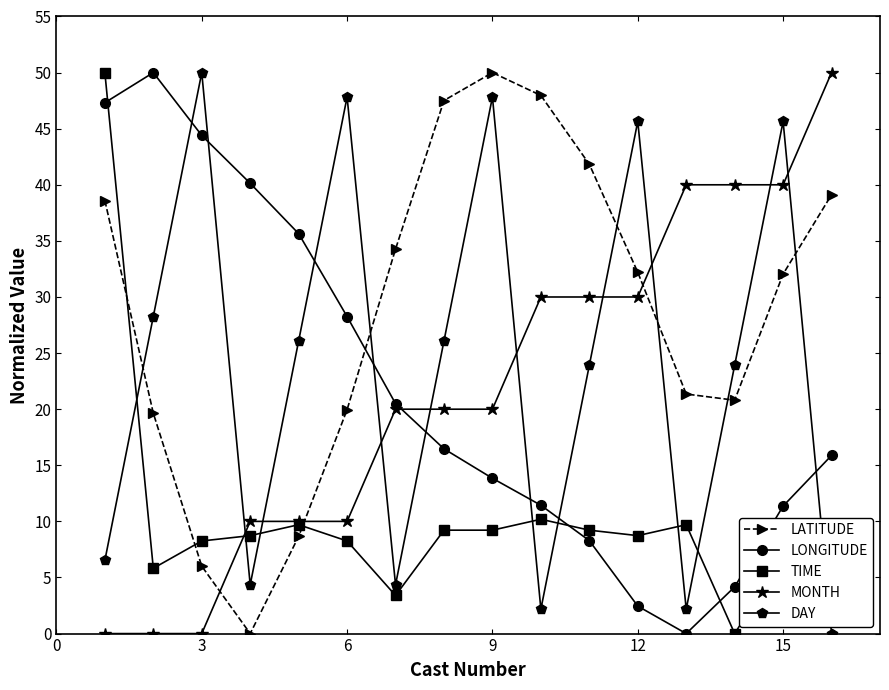

Which series has the largest total across all categories?

LATITUDE